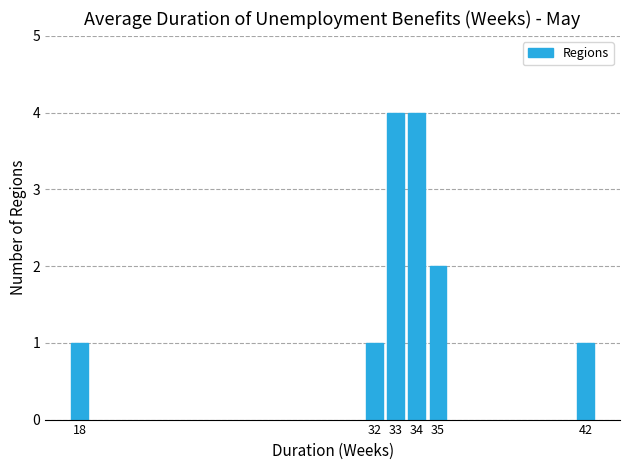

Reading left to right, list all the values displayed in this chart.

1	1	4	4	2	1